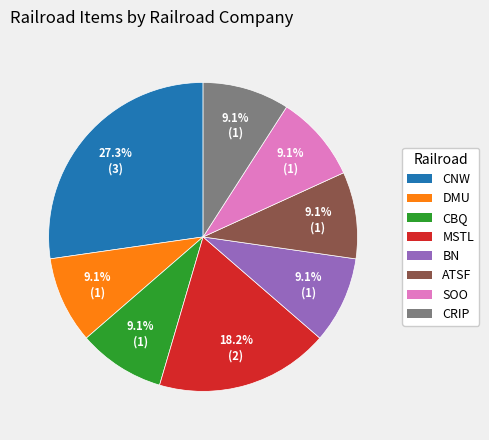

Is there any slice that represents more than half of the pie?

No